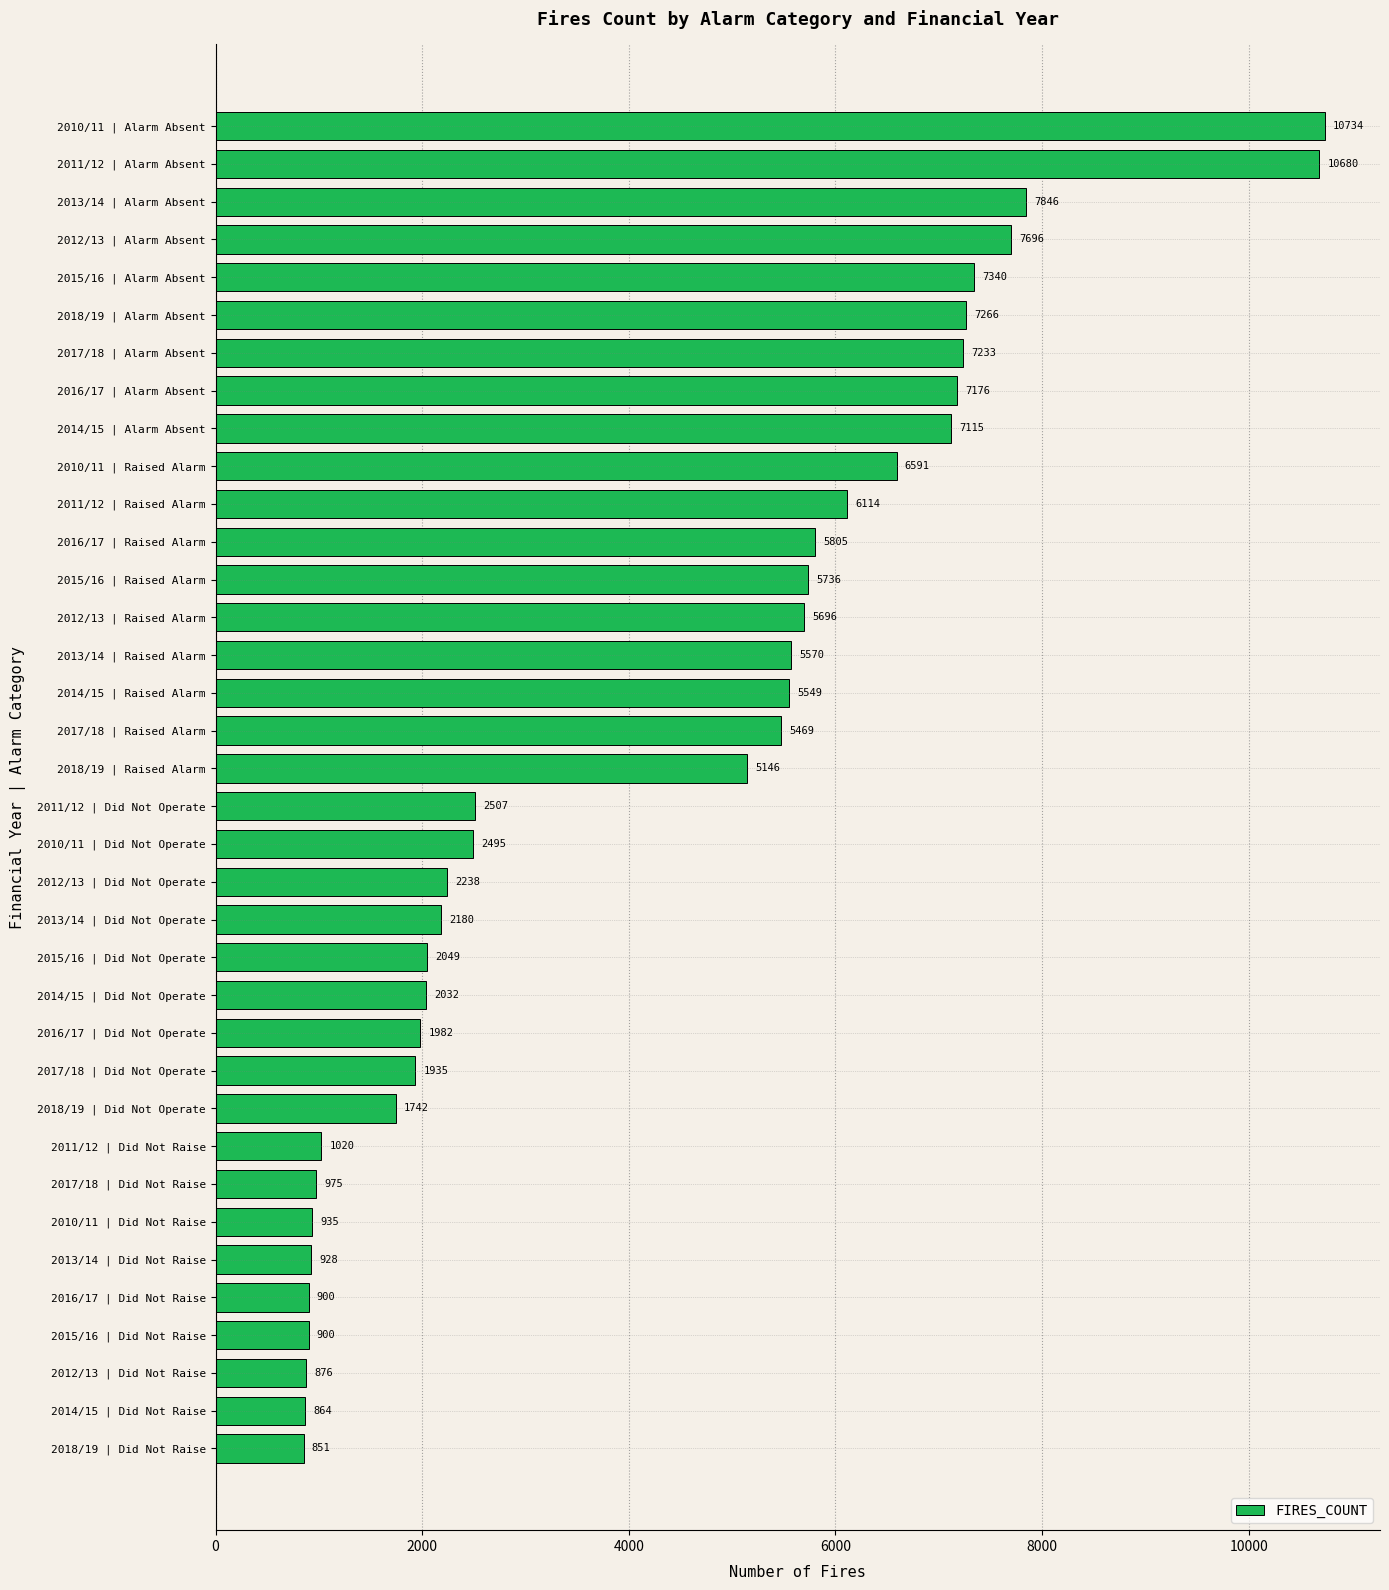

True or false: the data shows 7233 at 2017/18 | Alarm Absent.

True